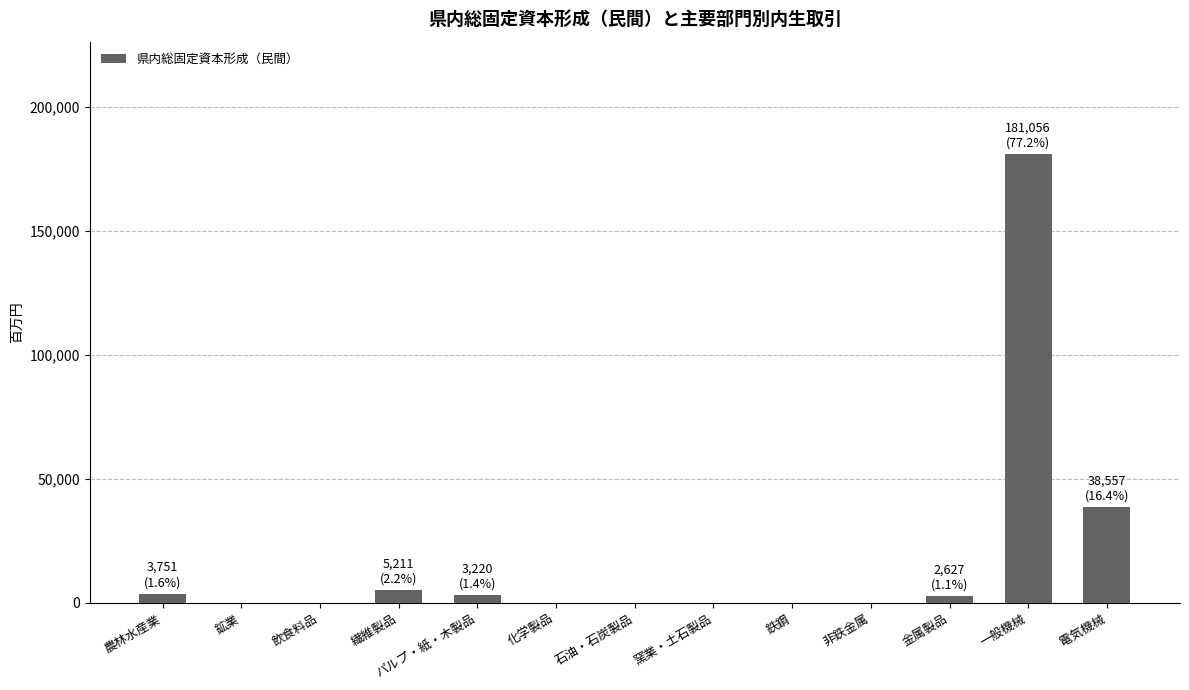

The chart shows a value of 38557 at 電気機械. True or false?

True